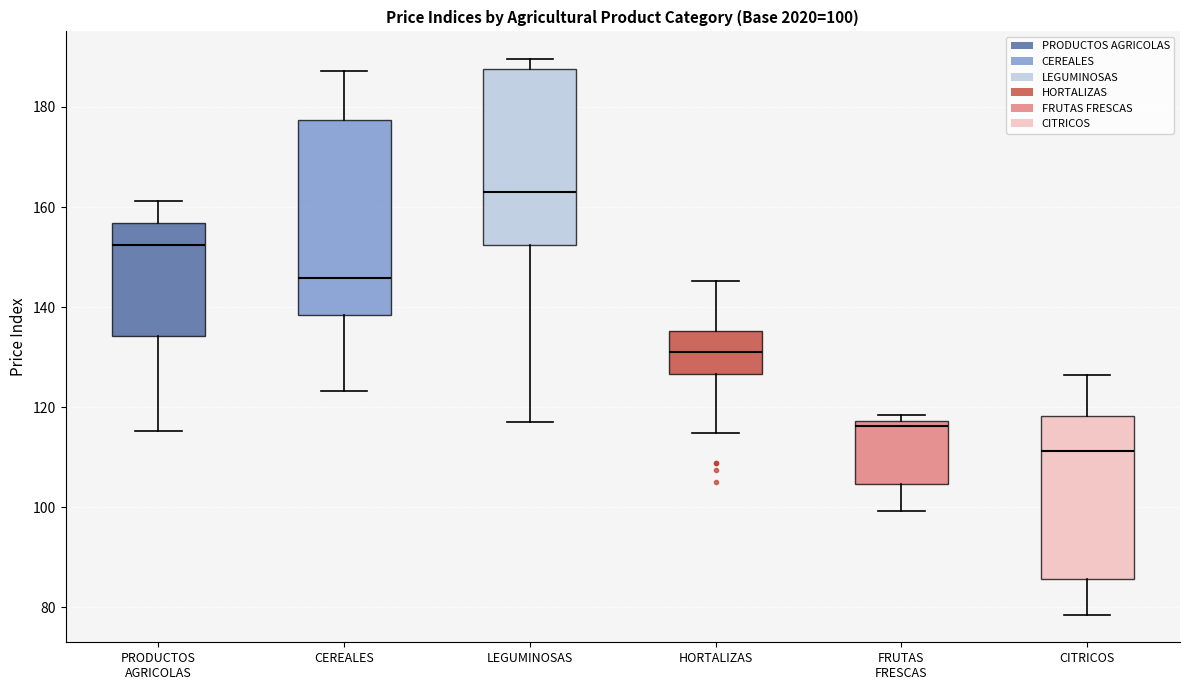

Which box's median line is the lowest?

CITRICOS